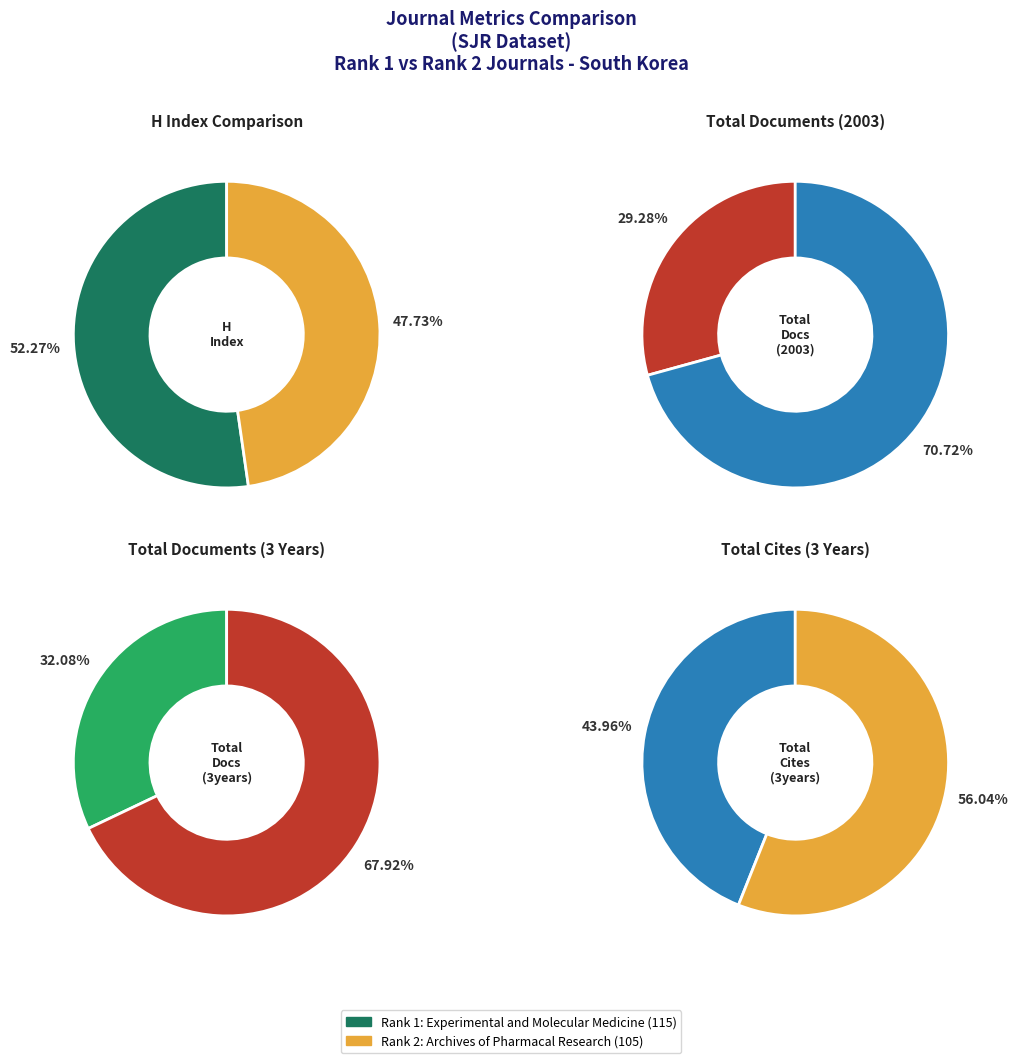

How many segments does this pie chart have?

2